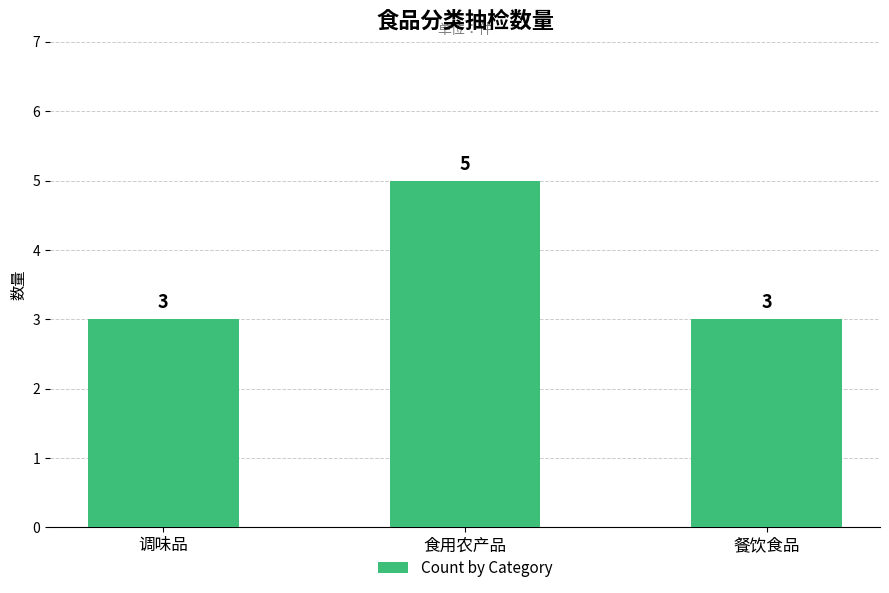

The value at 餐饮食品 is 1. True or false?

False